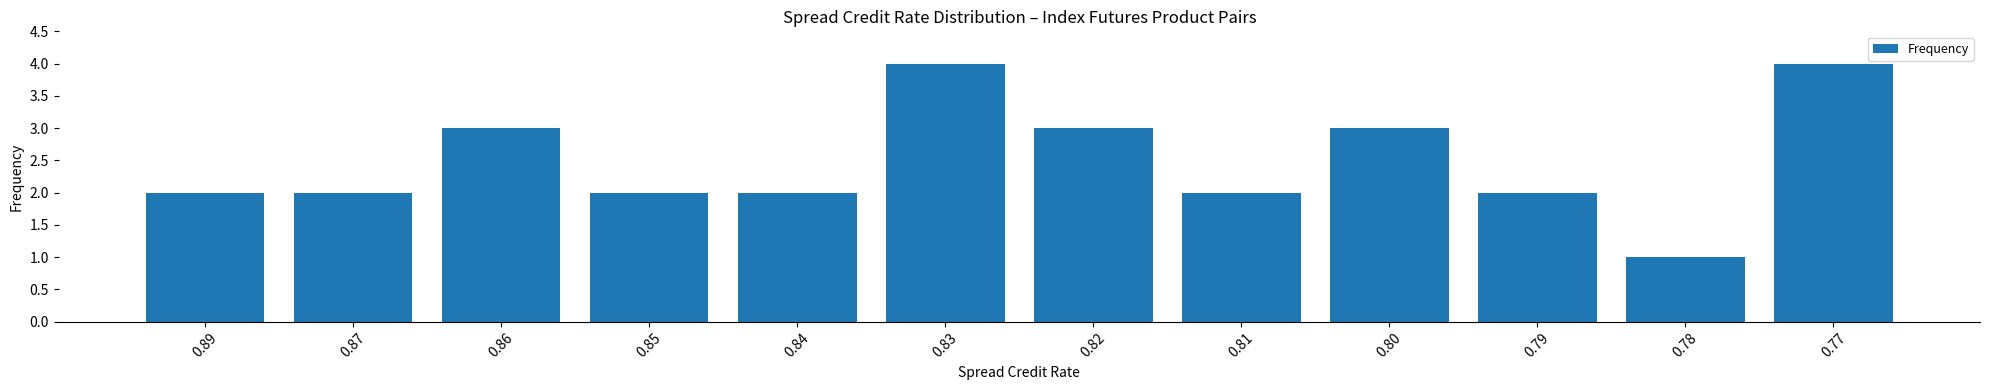

What is the difference between the maximum and minimum values?

3